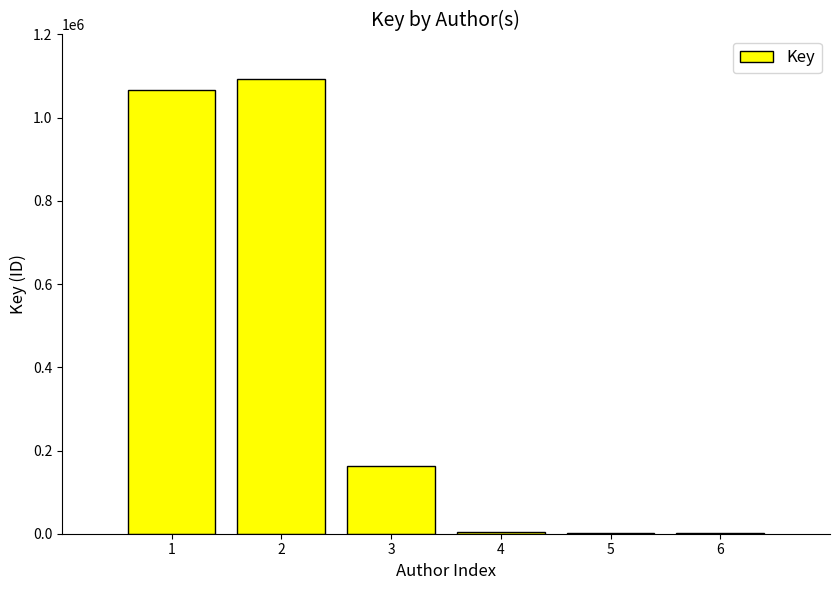

Is it true that the value at 3 is 214066?

False